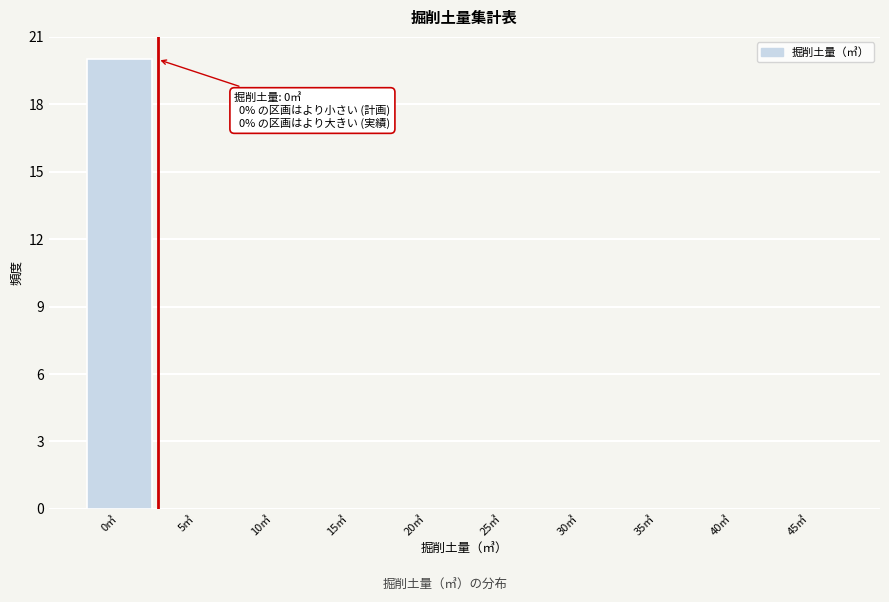

Reading left to right, transcribe all the data shown in this chart.

0㎥=20	5㎥=0	10㎥=0	15㎥=0	20㎥=0	25㎥=0	30㎥=0	35㎥=0	40㎥=0	45㎥=0